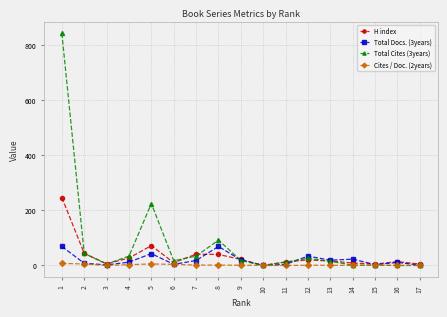

What is the difference between the highest and lowest values at 5?

219.5